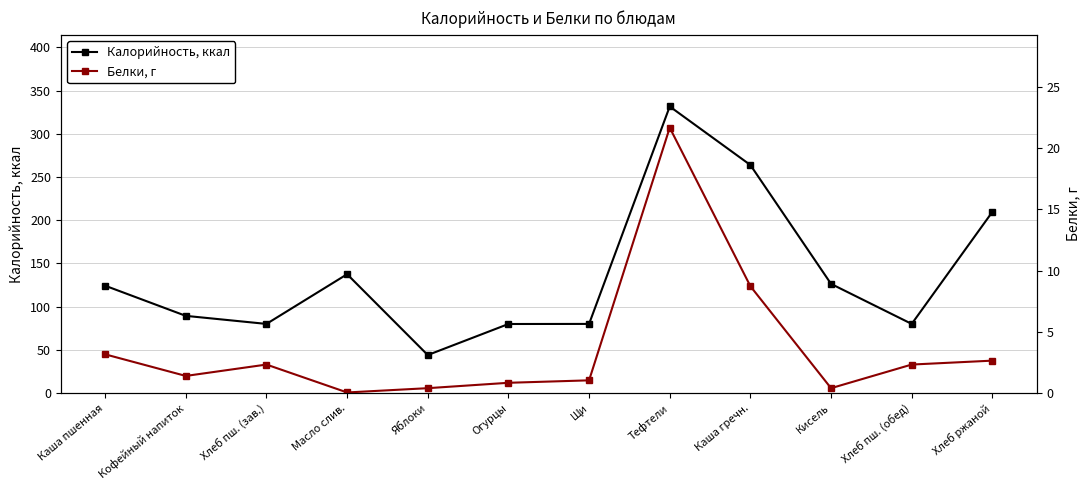

How many lines are shown in the chart?

2